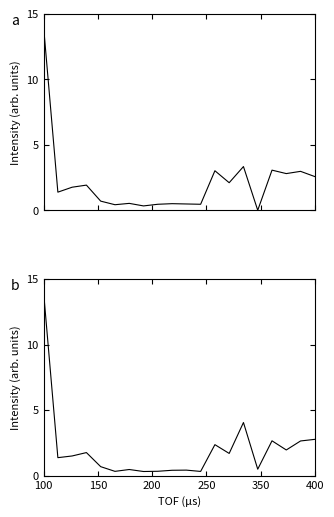

Reading right to left, list all the values displayed in this chart.

一戸建数: 2.6	3.0	2.8	3.1	0.0	3.3	2.1	3.0	0.5	0.5	0.5	0.5	0.3	0.5	0.4	0.7	1.9	1.8	1.4	14.0
総計: 2.8	2.6	2.0	2.7	0.5	4.1	1.7	2.4	0.3	0.4	0.4	0.3	0.3	0.5	0.3	0.7	1.8	1.5	1.4	14.0